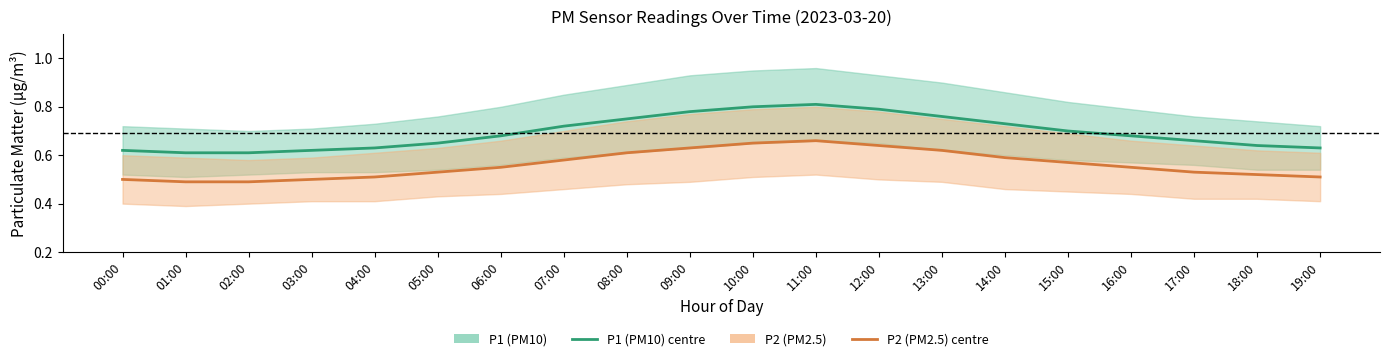

At which category does P2 (PM2.5) reach its first local peak?

11:00